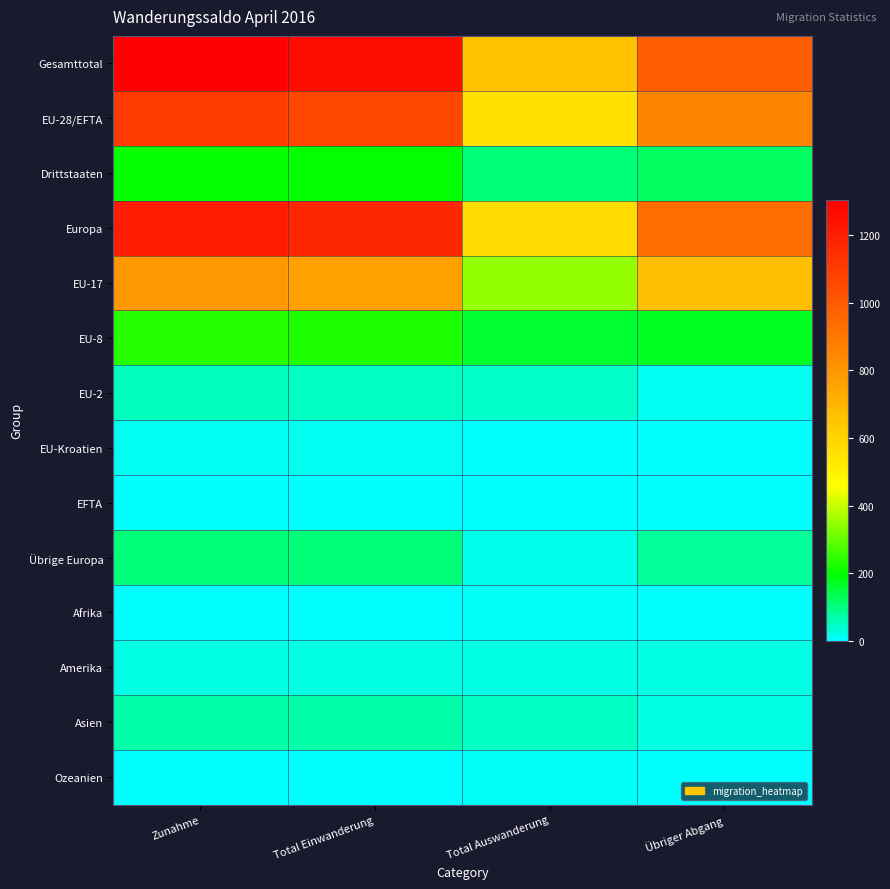

Which series has the largest total across all categories?

Gesamttotal